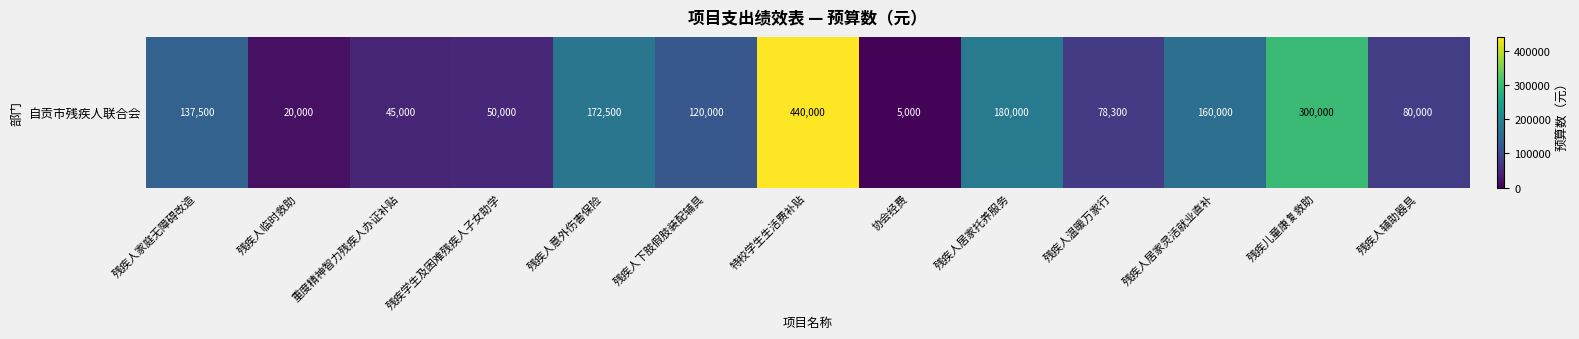

What is the sum of all values?

1788300